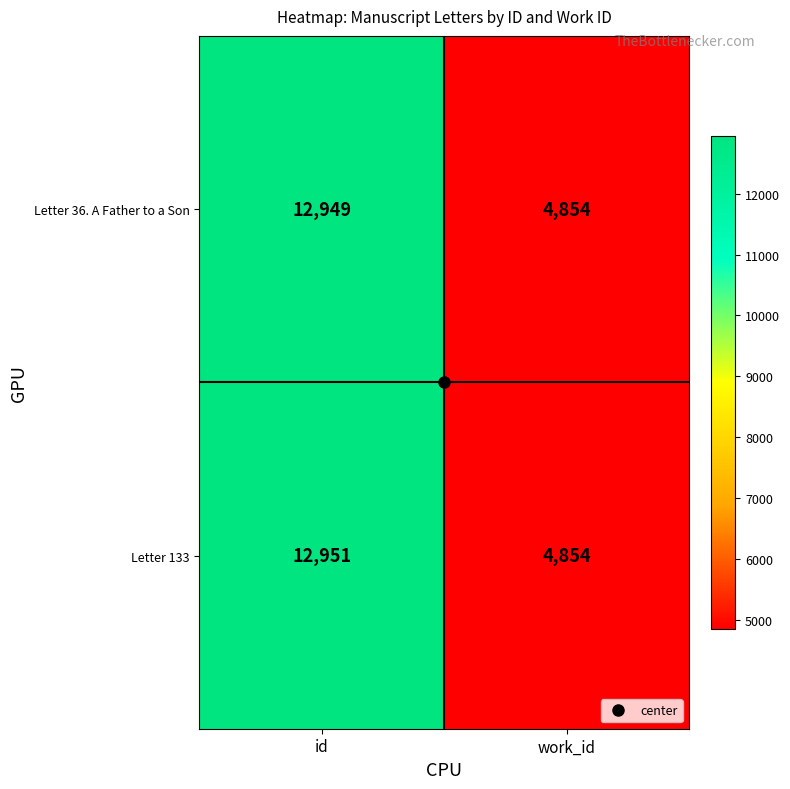

Count the number of categories in the chart.

2